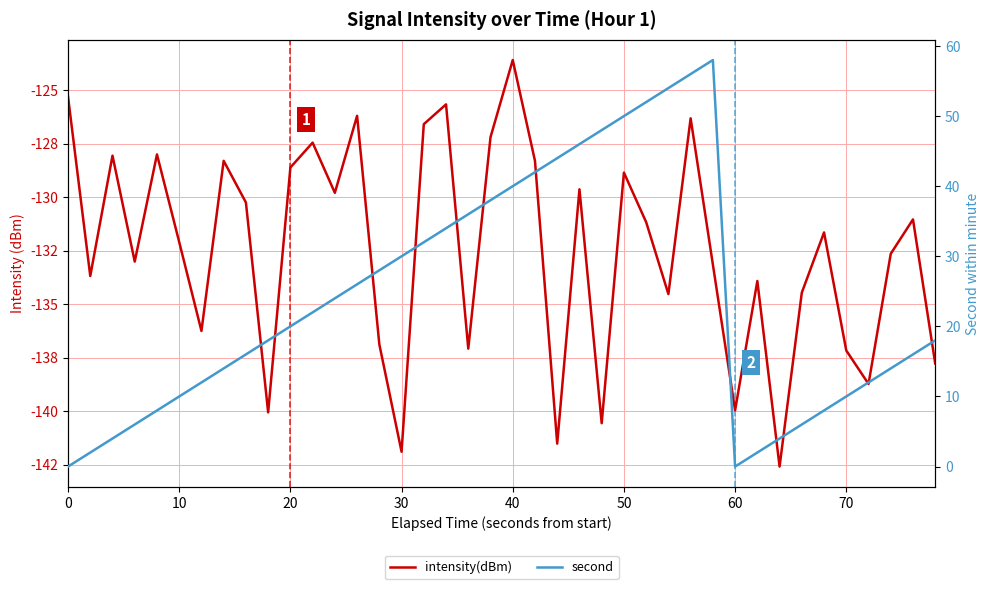

In intensity(dBm), how many points are higher than both neighbors (excluding endpoints)?

13